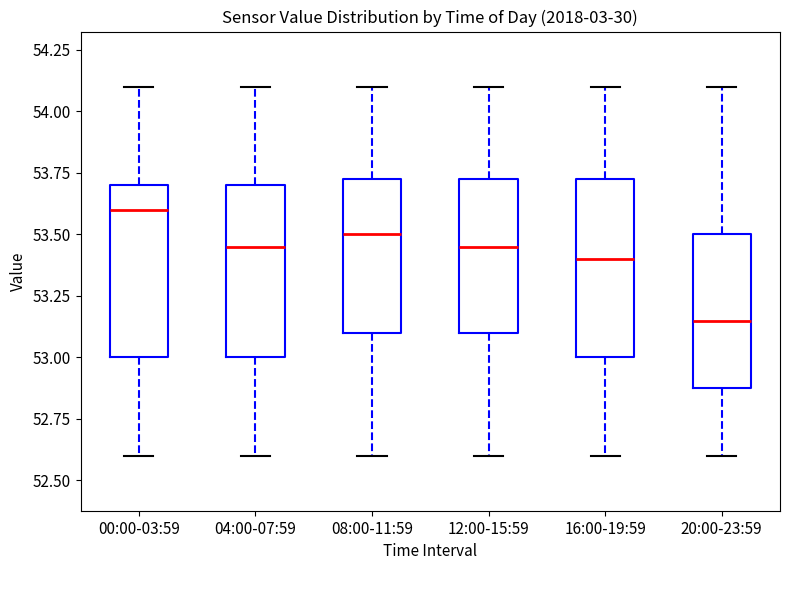

Which box has the lowest median line?

20:00-23:59